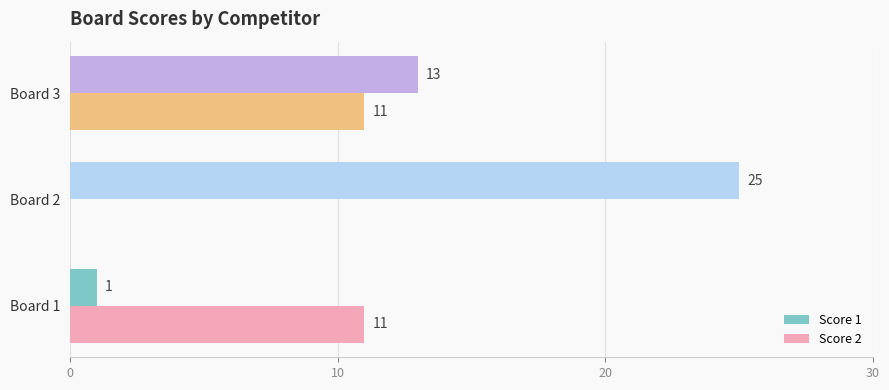

Is it true that Score 1 equals 4 at Board 3?

False